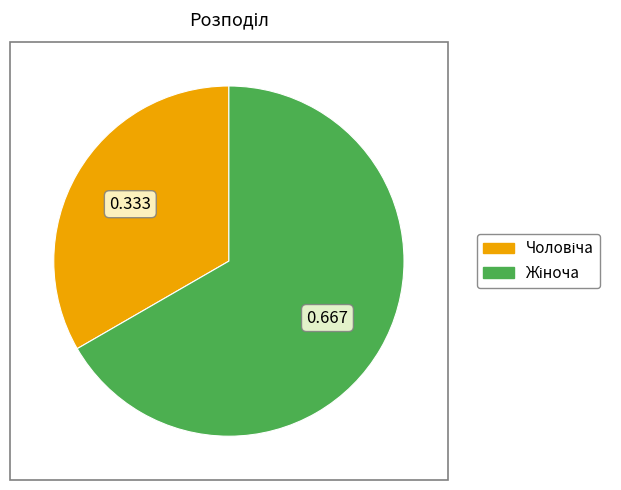

Rank the categories by value from lowest to highest.

Чоловіча, Жіноча